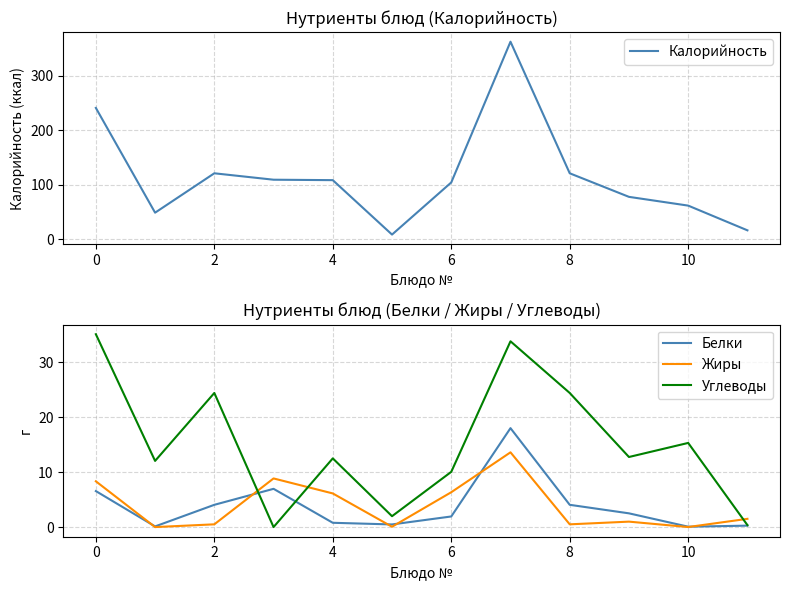

At how many categories does at least one series exceed 331?

1